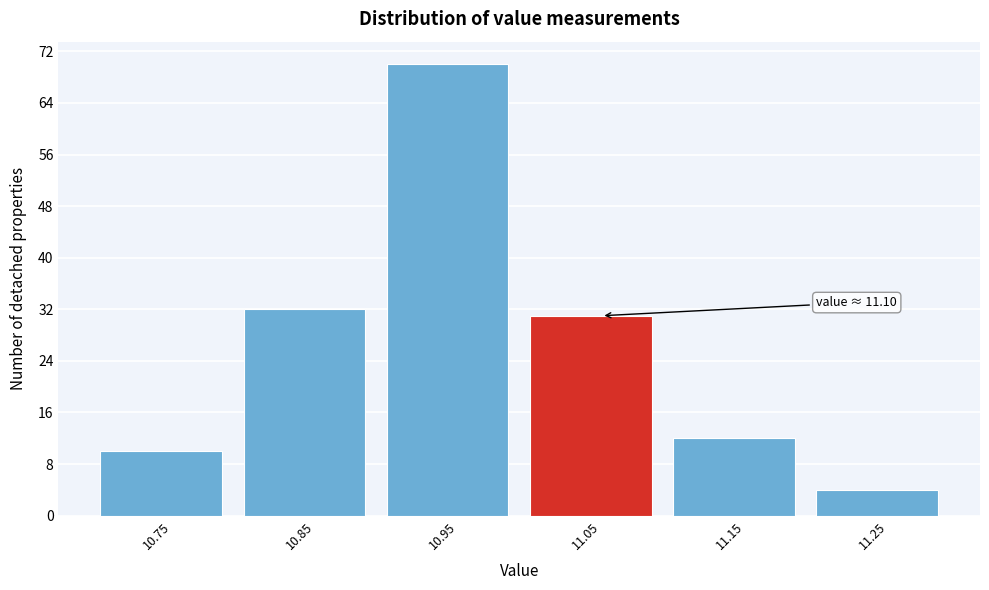

Reading right to left, what are all the values shown in this chart?

4	12	31	70	32	10